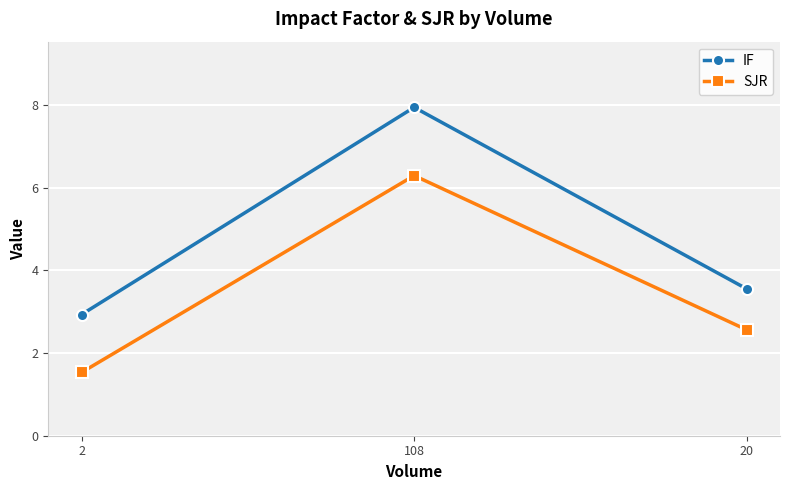

What is the sum of all SJR values?

10.4